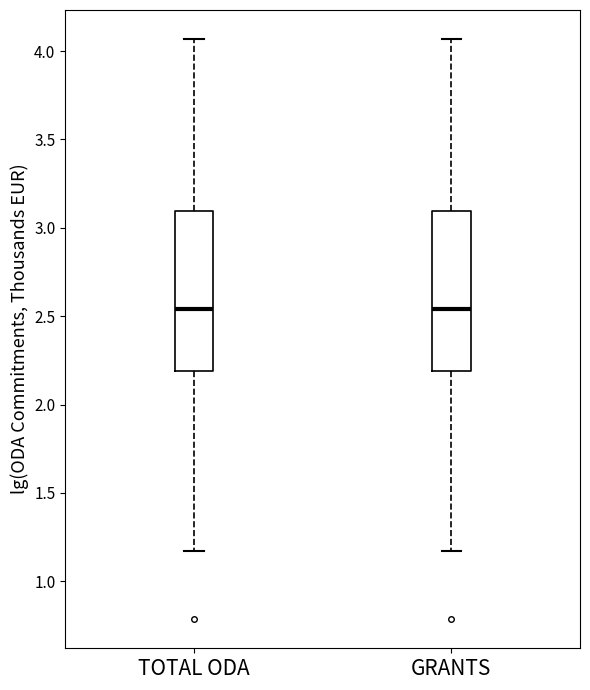

Where is the lower edge of the box for TOTAL ODA on the y-axis? The values are not printed on the chart, so give them approximately, as read against the axis.

2.20